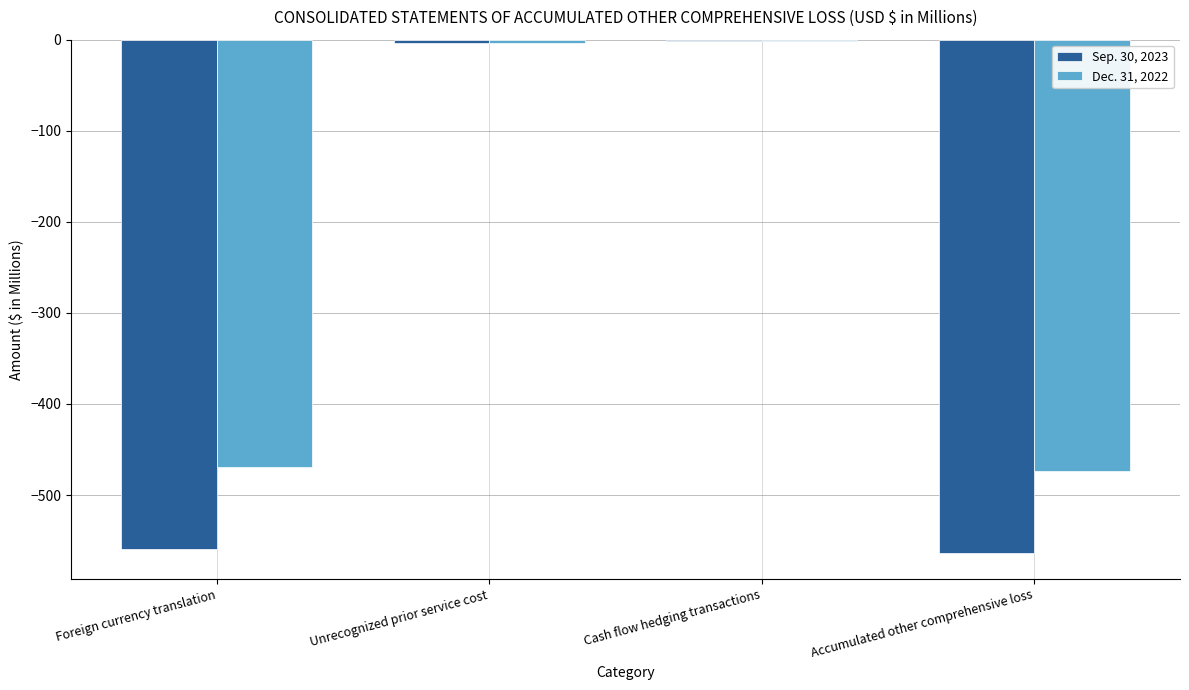

The value of Sep. 30, 2023 at Accumulated other comprehensive loss is -141.7. True or false?

False